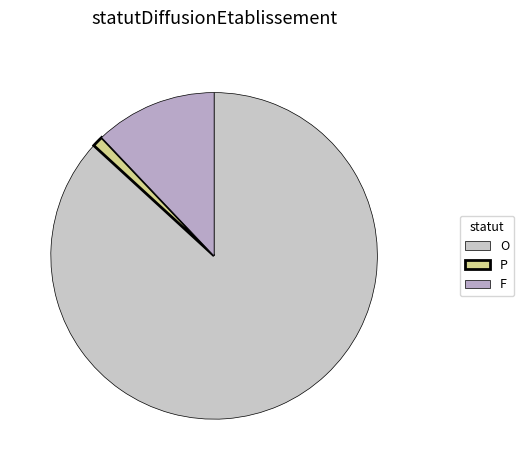

Approximately how many times larger is the value at F compared to O?

0.1